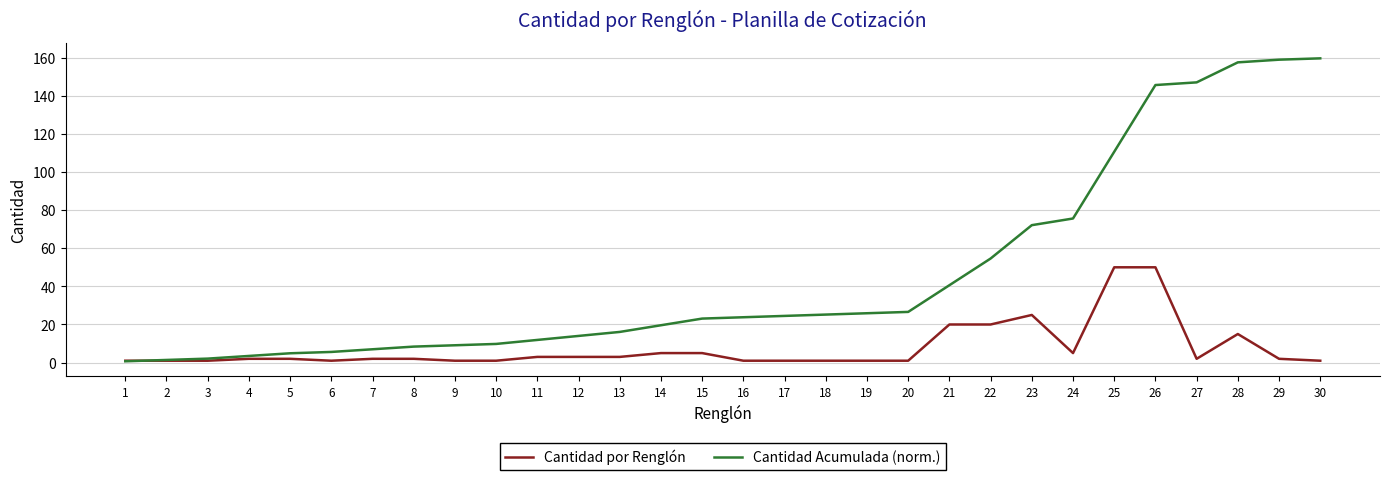

True or false: Cantidad por Renglón has a value of 16.8 at 23.

False